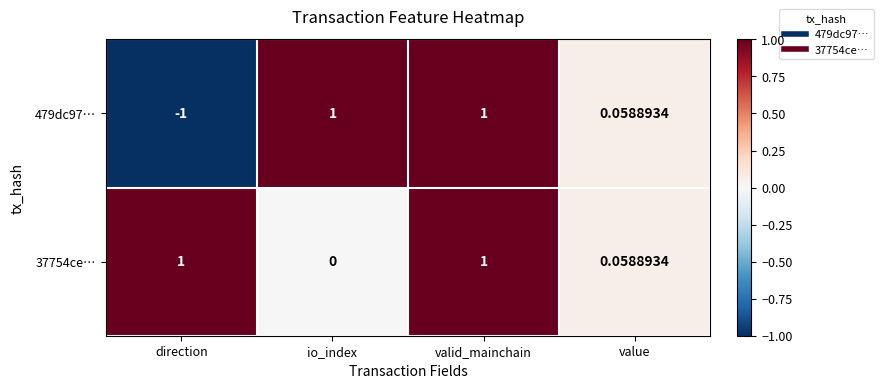

At which category does the chart reach its minimum across all series?

direction